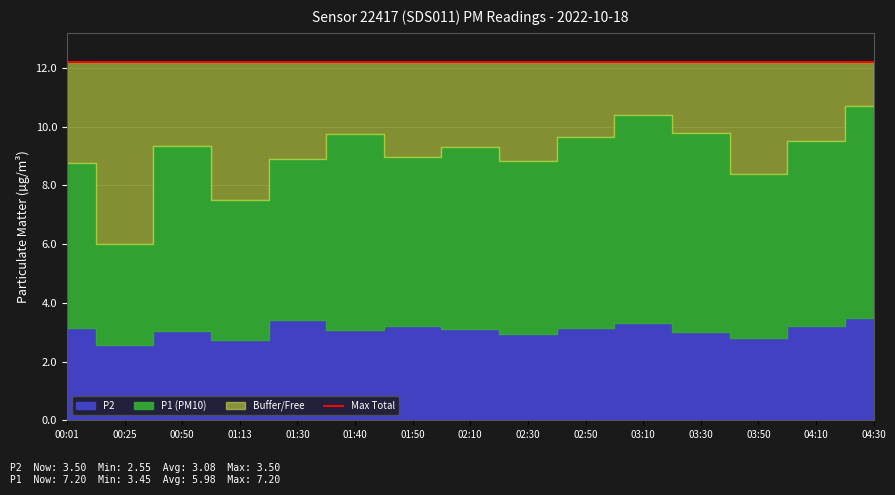

What position from the left is 01:40?

6